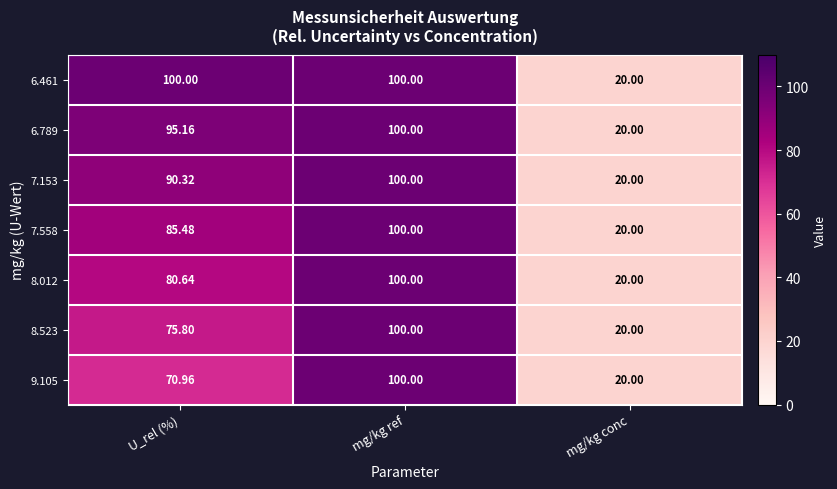

Which category has the lowest value in the 7.153 series?

mg/kg conc